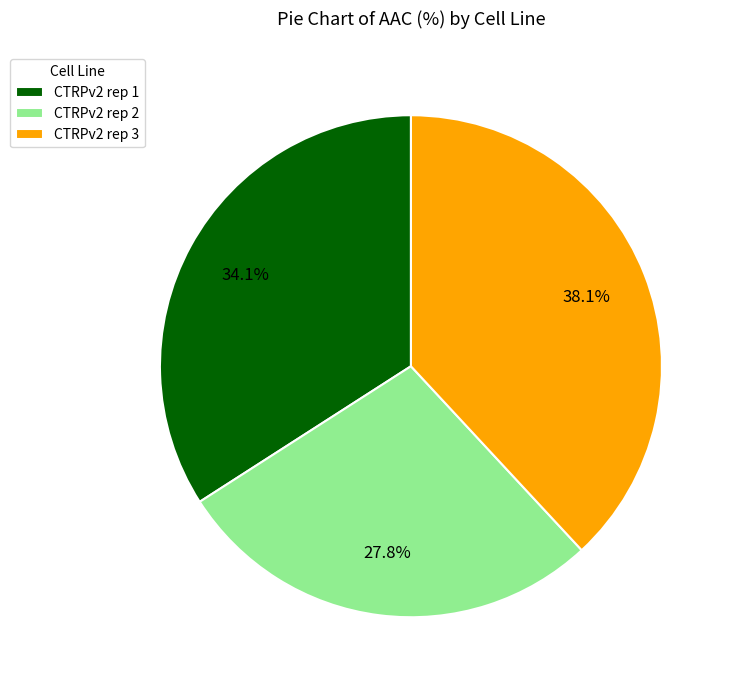

What percentage is the CTRPv2 rep 2 slice, to the nearest percent?

28%